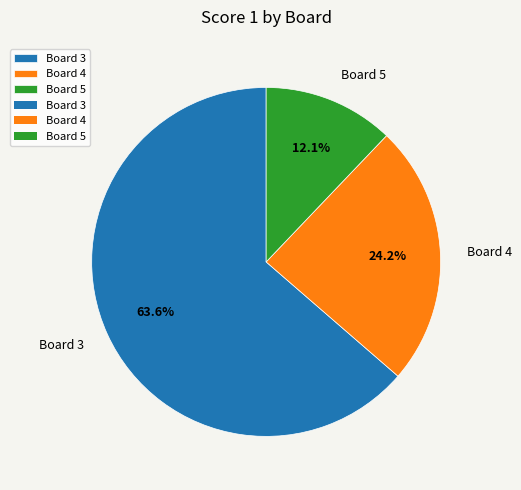

Does Board 3 account for over 50% of the chart?

Yes